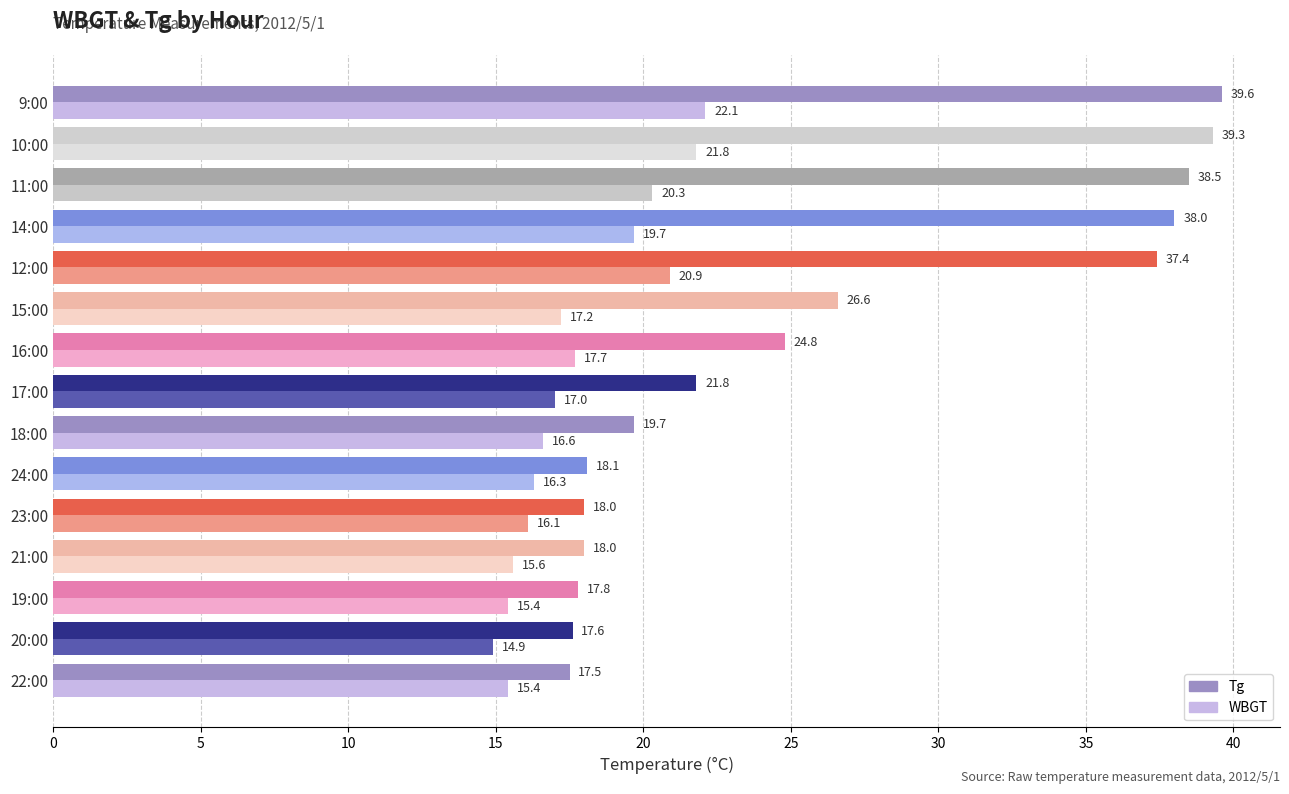

What are all the series names shown in the legend?

Tg, WBGT